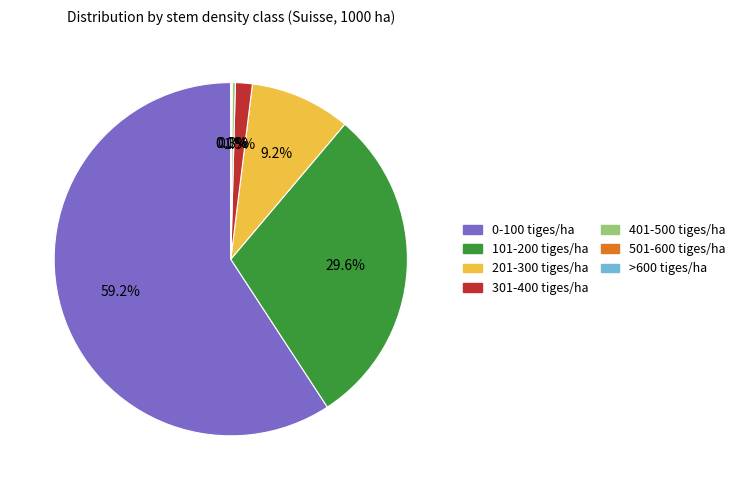

Which slice is the largest?

0-100 tiges/ha